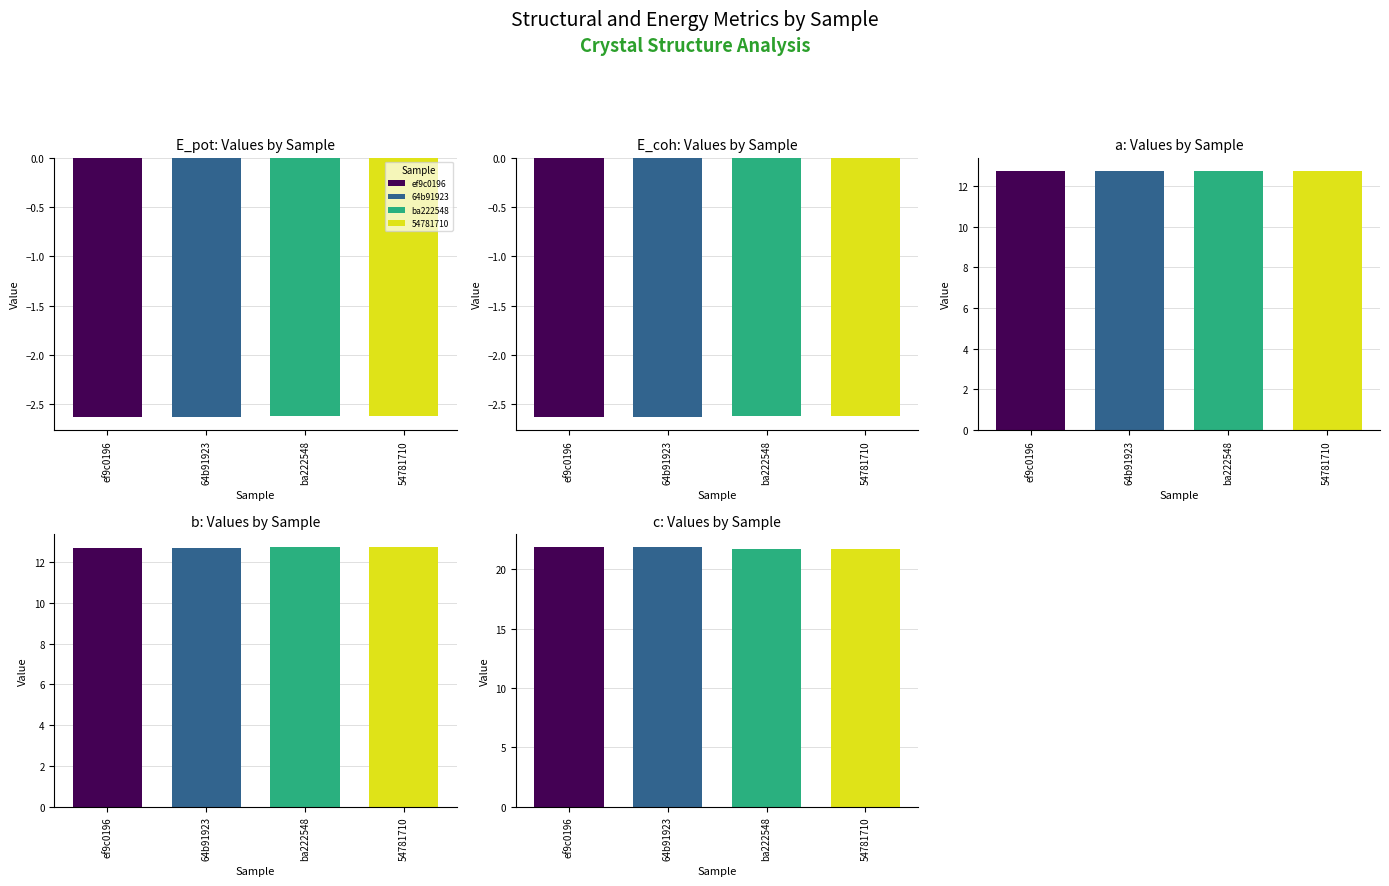

Which label corresponds to the largest value in the chart?

64b91923